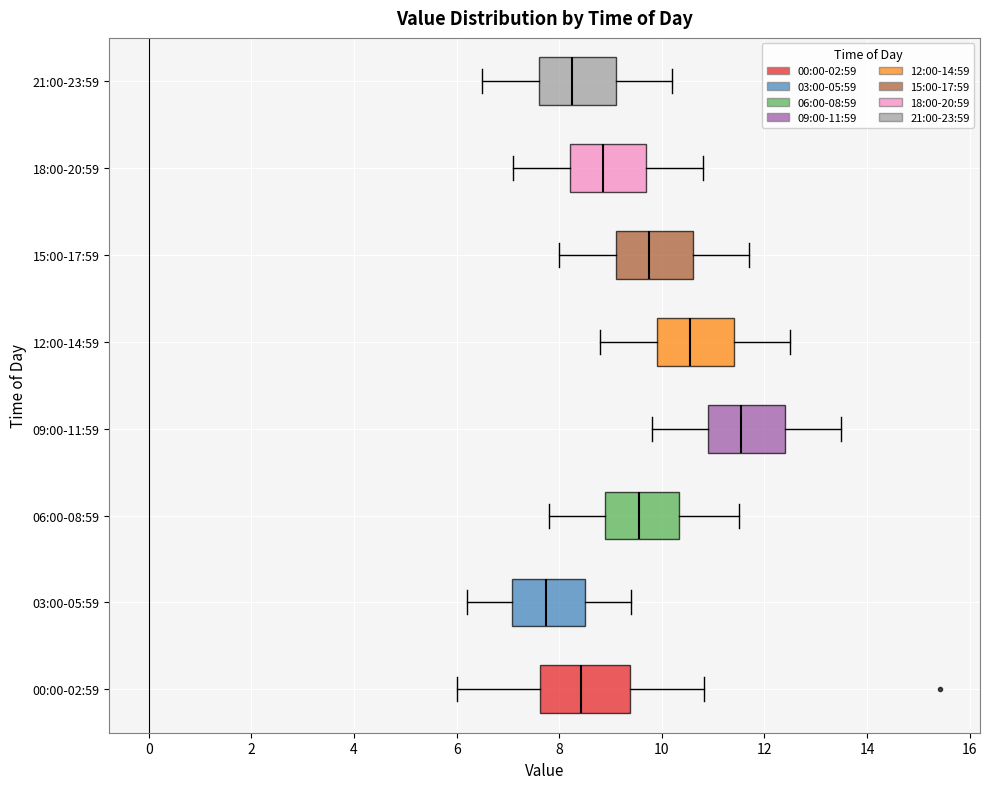

Comparing the boxes themselves (not the whiskers), which one is the widest?

00:00-02:59